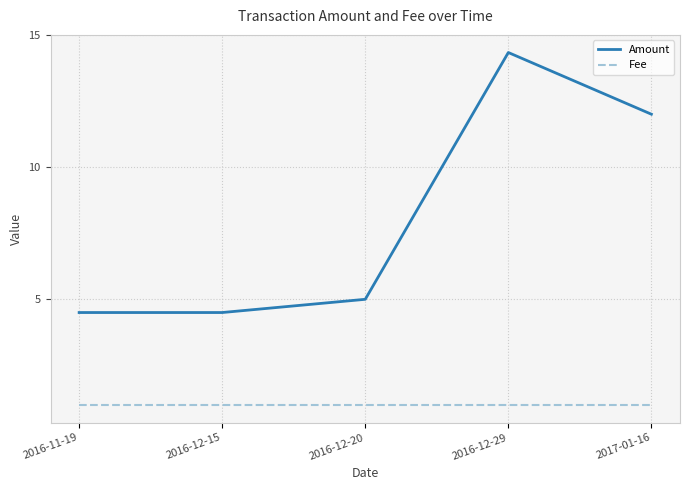

What is the total value across all series at 2016-11-19?

5.5